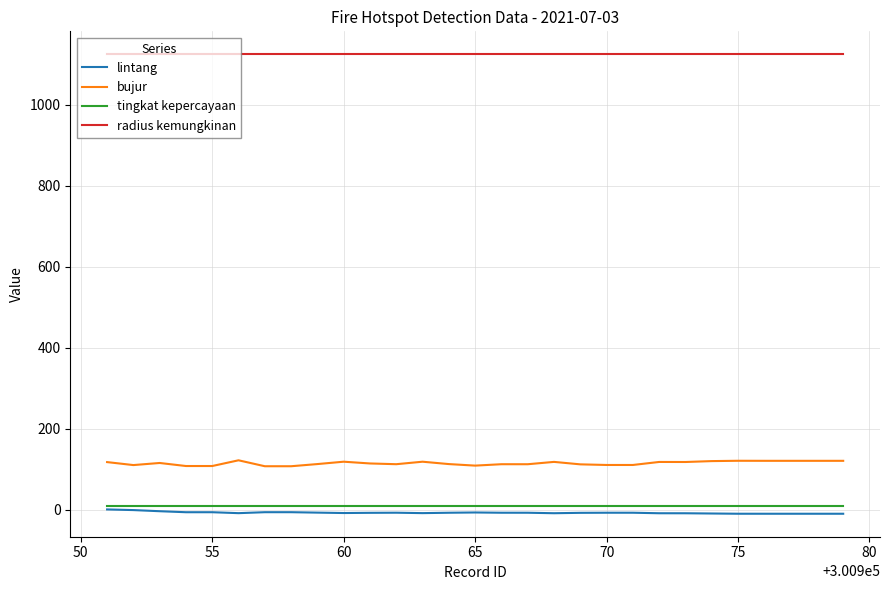

What is the highest value of the bujur series?

122.0